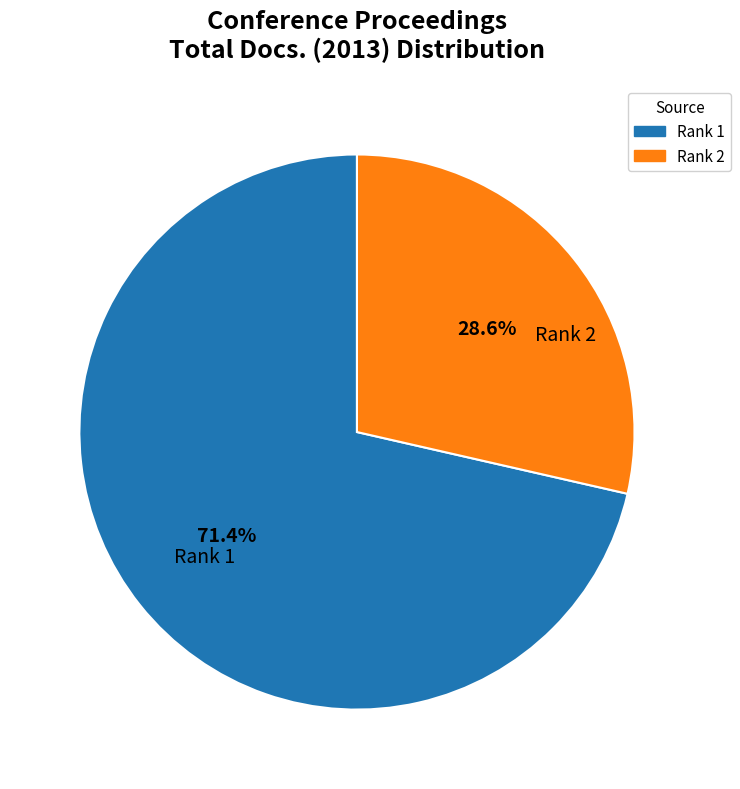

Rank the categories by value from lowest to highest.

Rank 2, Rank 1